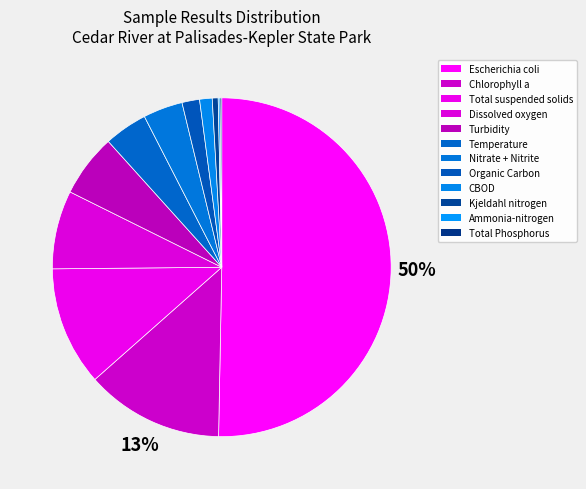

Count the number of slices in the pie.

12